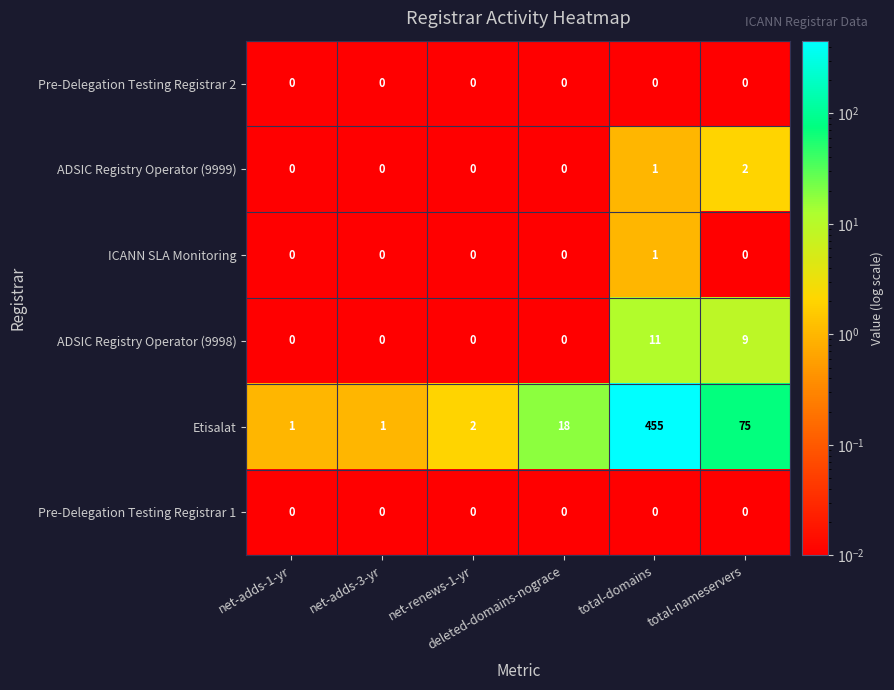

What is the difference between the highest and lowest values at total-domains?

455